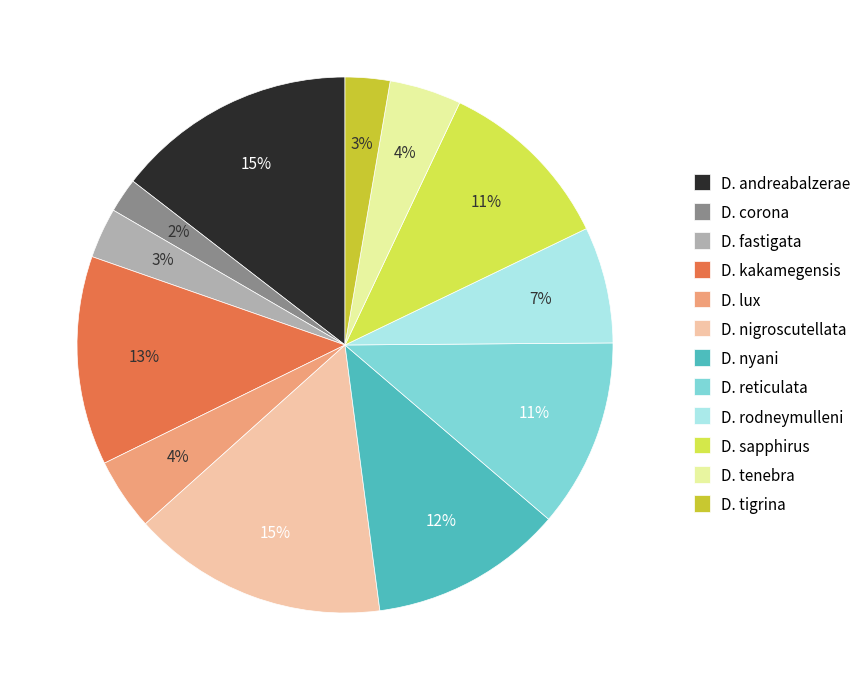

Which has a higher value, D. kakamegensis or D. sapphirus?

D. kakamegensis